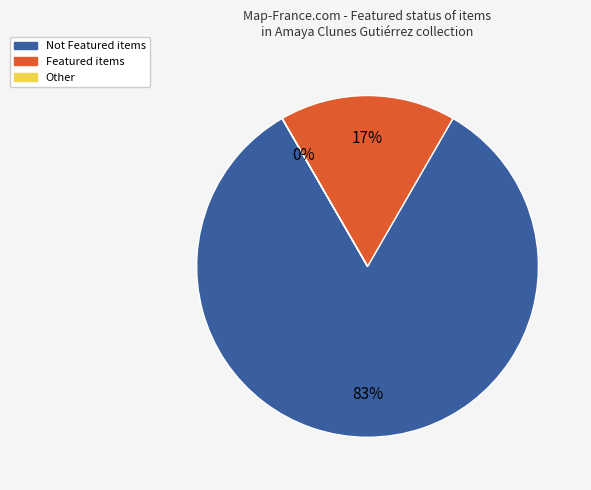

What is the majority slice?

Not Featured items